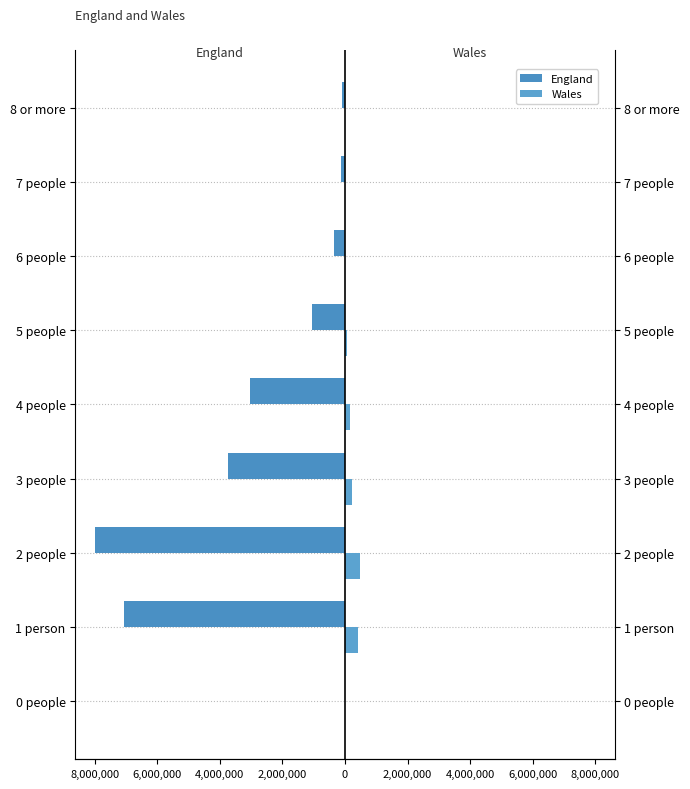

How many categories are shown in the chart?

9